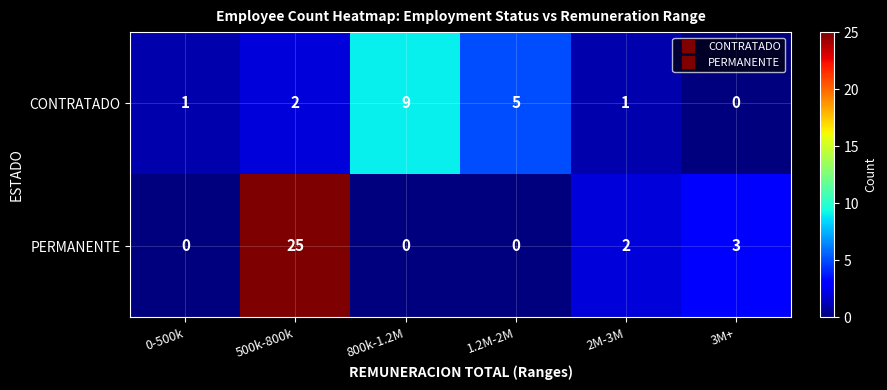

What is the difference between the highest and lowest values at 3M+?

3